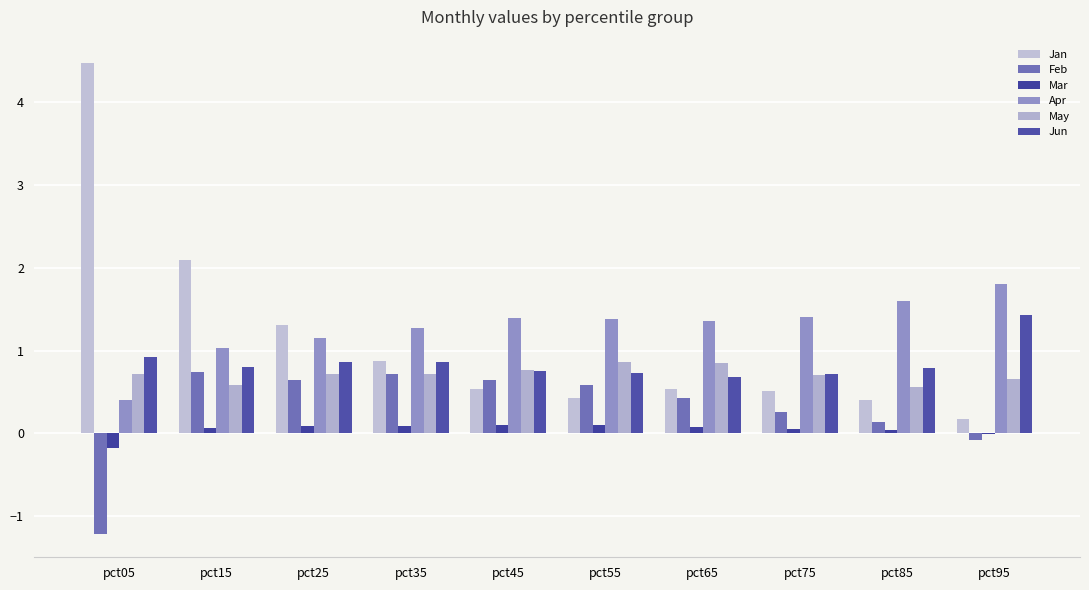

Is the value of Apr at pct55 greater than the value of Jun at pct45?

Yes